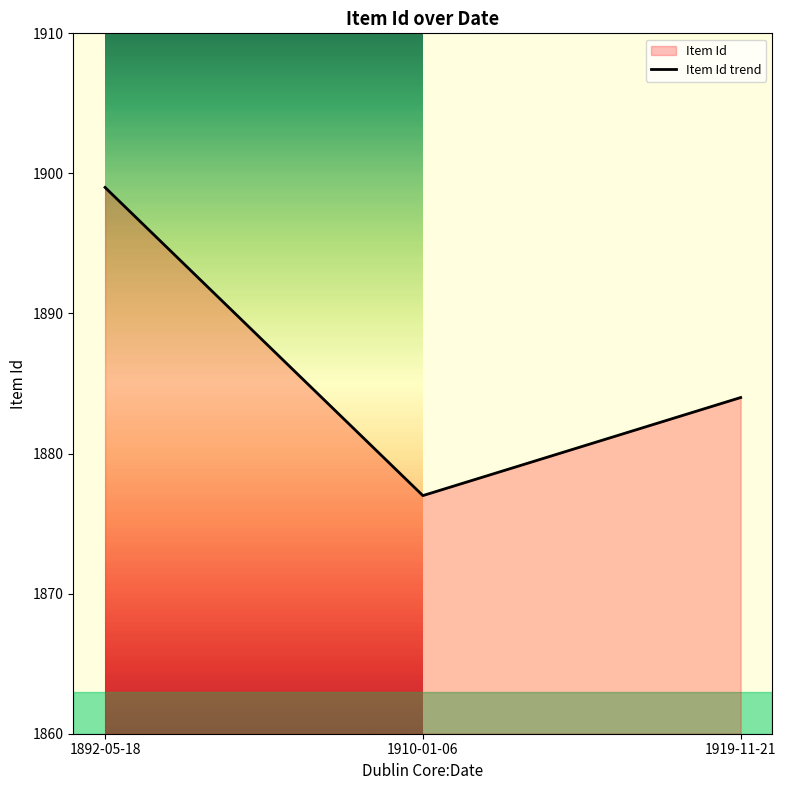

List the labels in order of value, smallest first.

1910-01-06, 1919-11-21, 1892-05-18